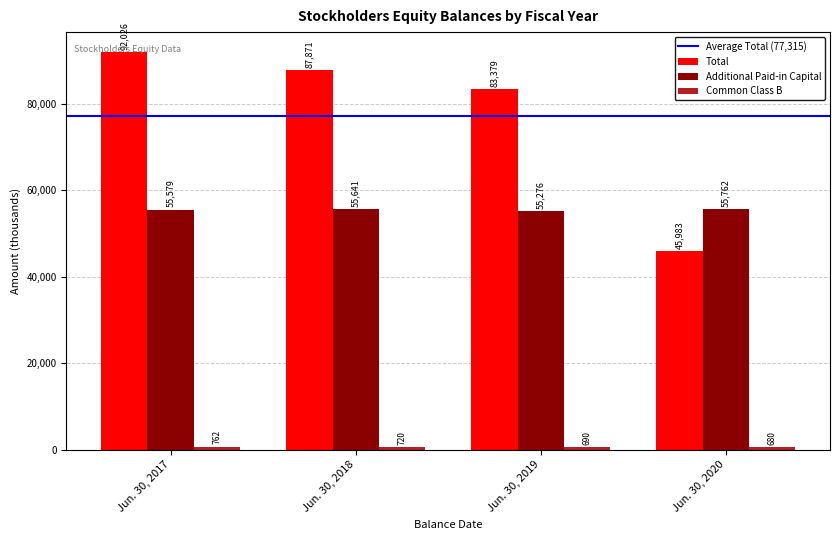

Between Jun. 30, 2018 and Jun. 30, 2020, which series saw the biggest shift?

Total